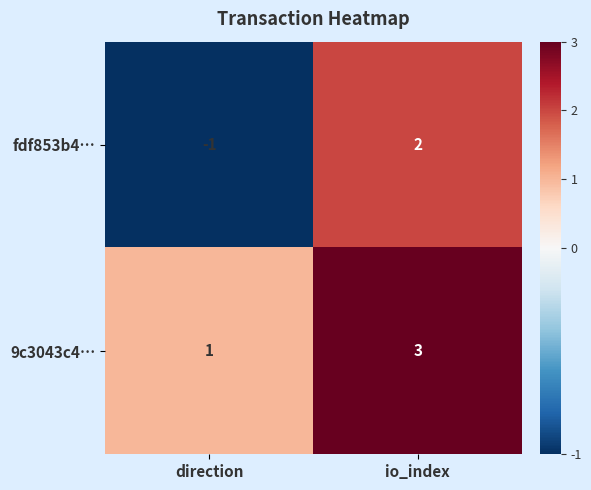

Reading right to left, transcribe all the data shown in this chart.

fdf853b4…: io_index=2	direction=-1
9c3043c4…: io_index=3	direction=1